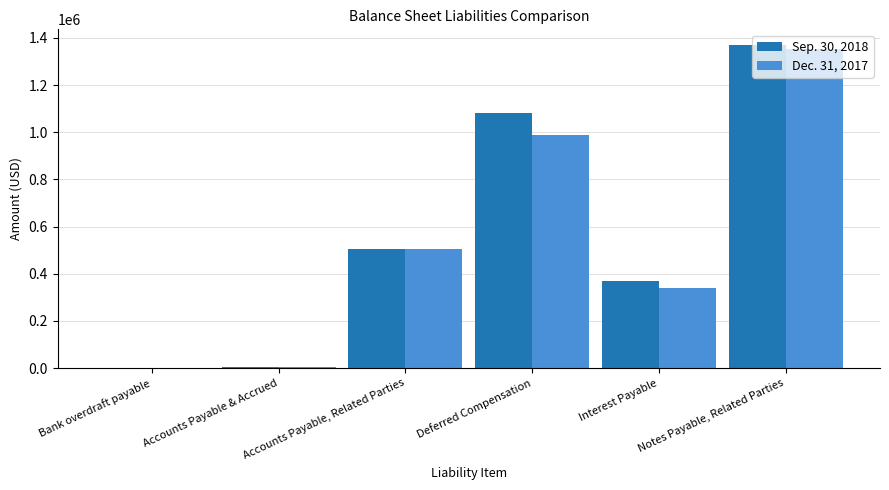

At which category is the sum across all series the highest?

Notes Payable, Related Parties